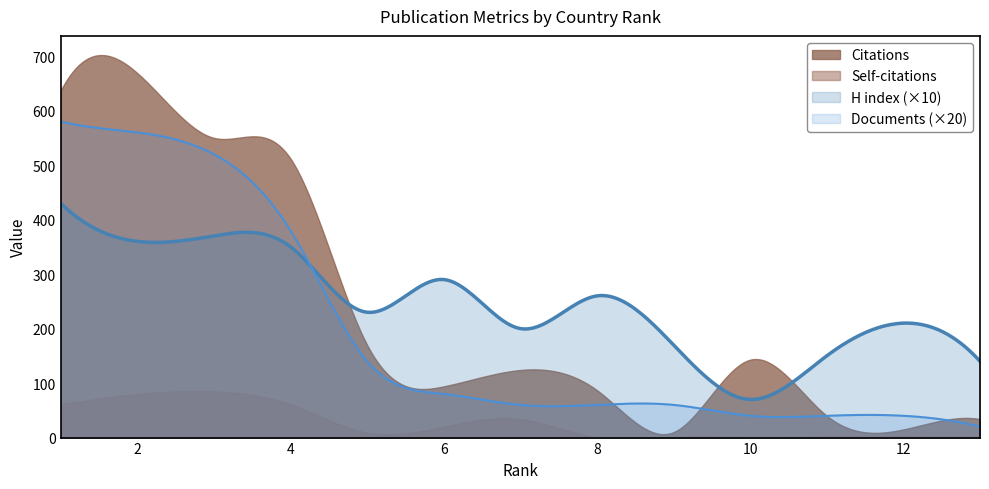

Which series has the largest total across all categories?

H index (×10)